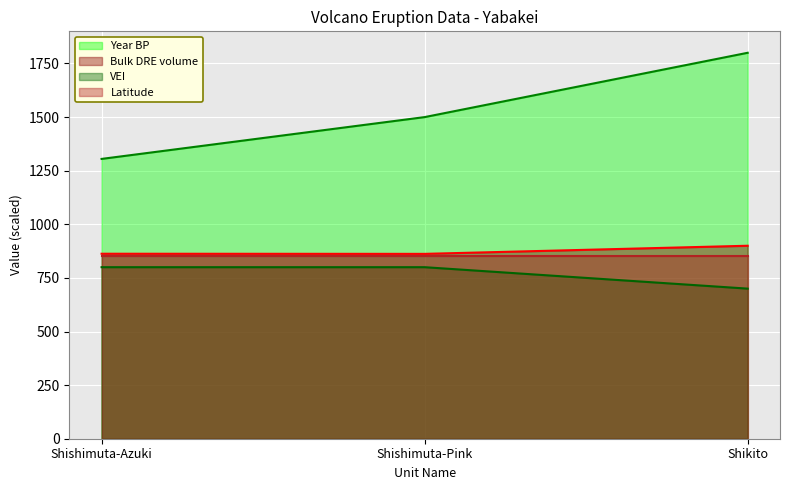

Rank the categories by Year BP value from highest to lowest.

Shikito, Shishimuta-Pink, Shishimuta-Azuki